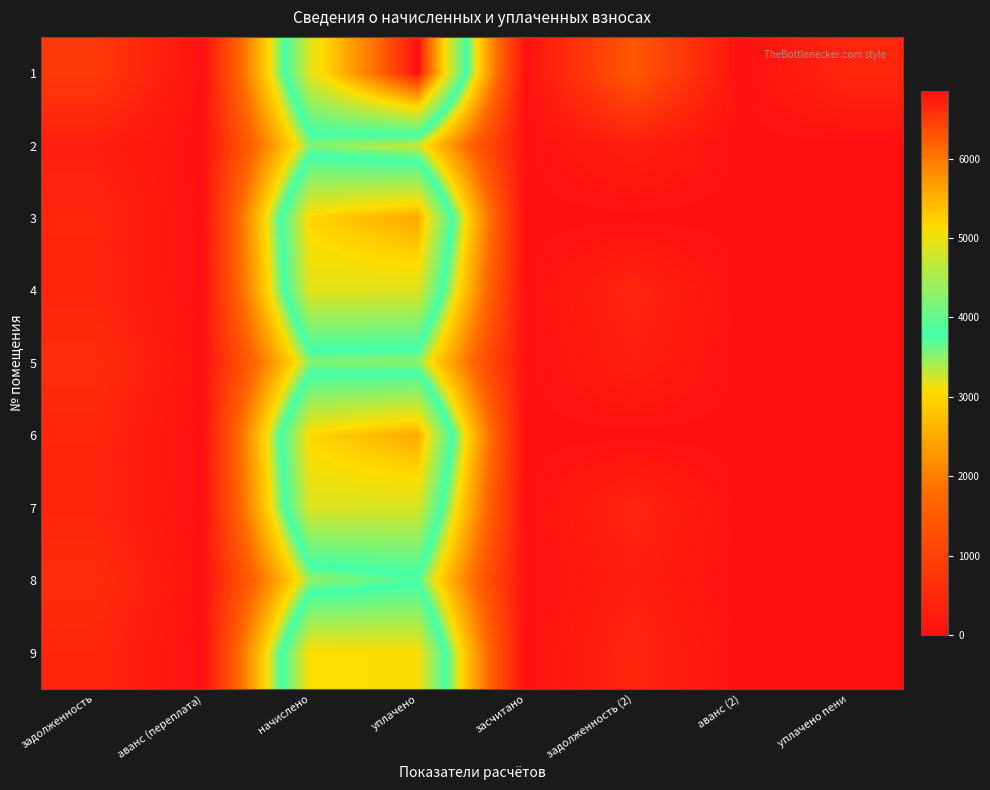

Which has a higher value, задолженность or задолженность (2)?

задолженность (2)